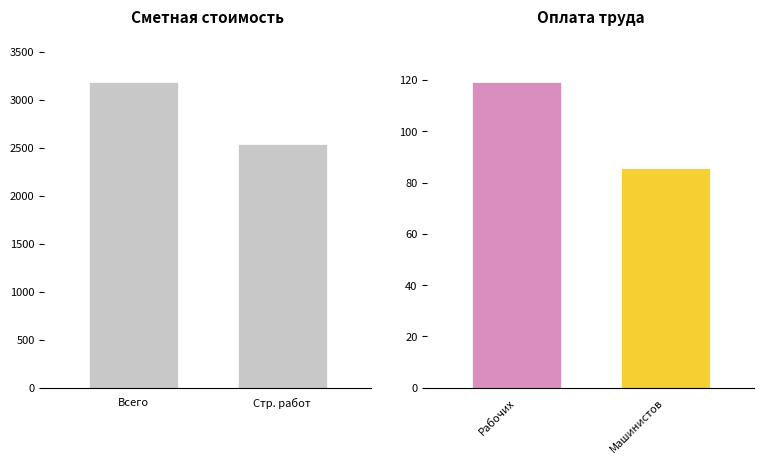

True or false: the data shows 2544.2 at Стр. работ.

True